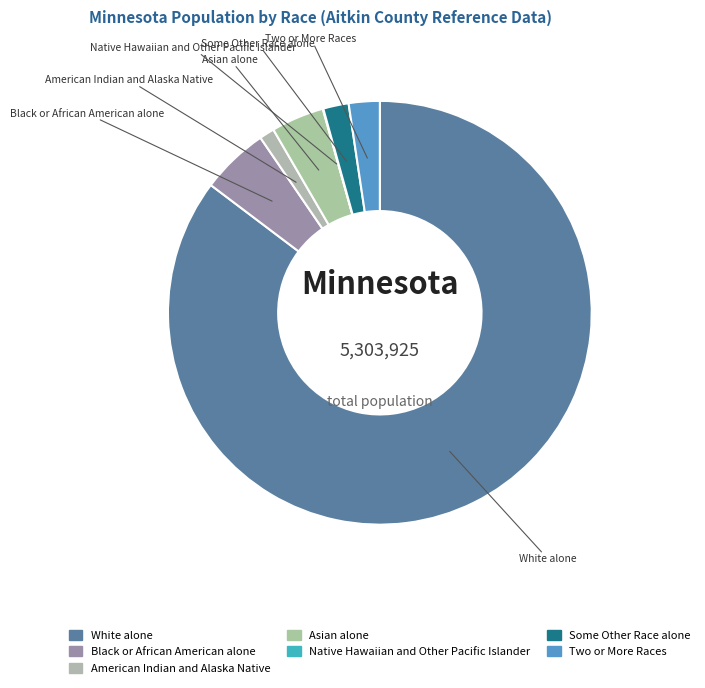

Count the number of slices in the pie.

7